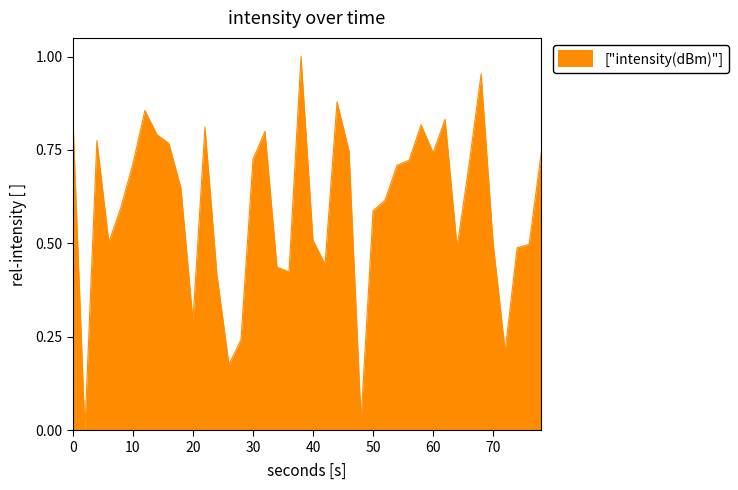

Is it true that the value at 50 is 0.3?

False